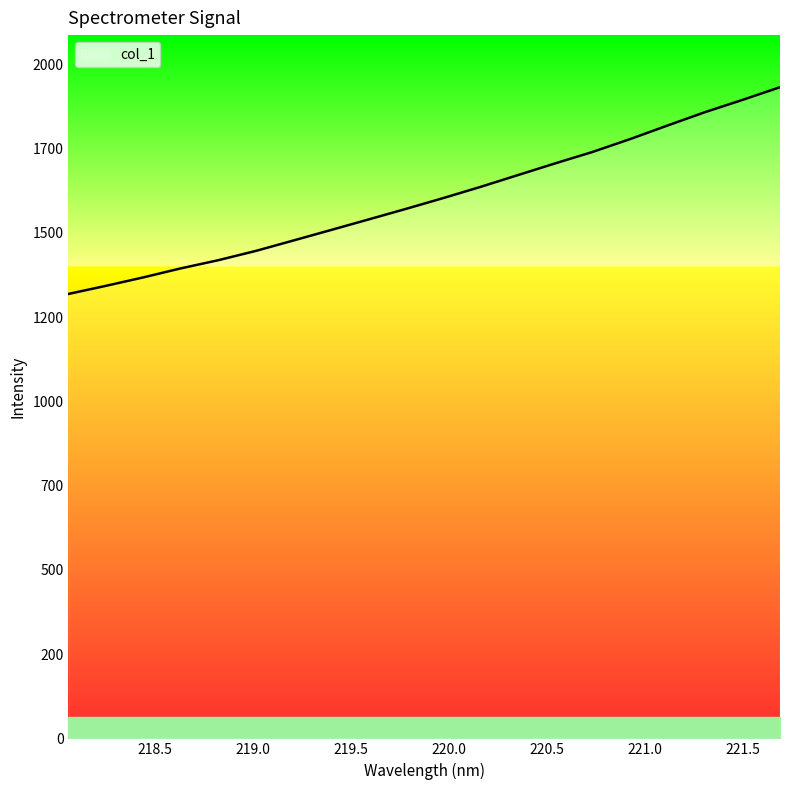

True or false: there are more than 0 points higher than both neighbors.

False